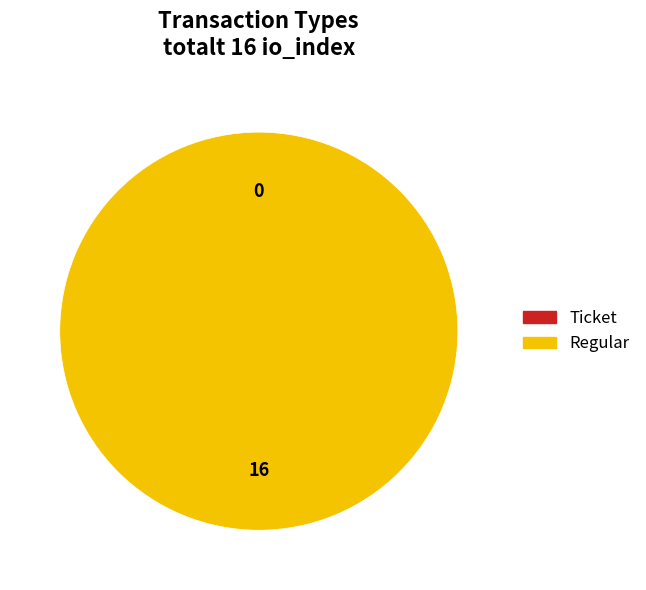

What portion of the pie excludes Ticket?

100.0%